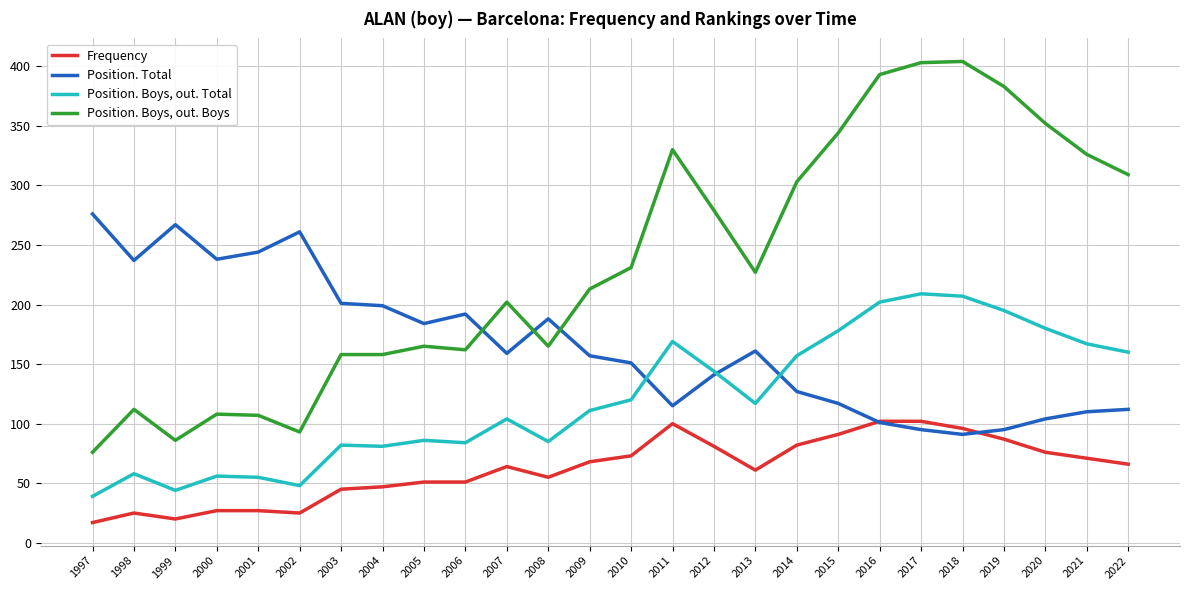

After their last crossing, which series has the higher values: Position. Boys, out. Boys or Position. Total?

Position. Boys, out. Boys